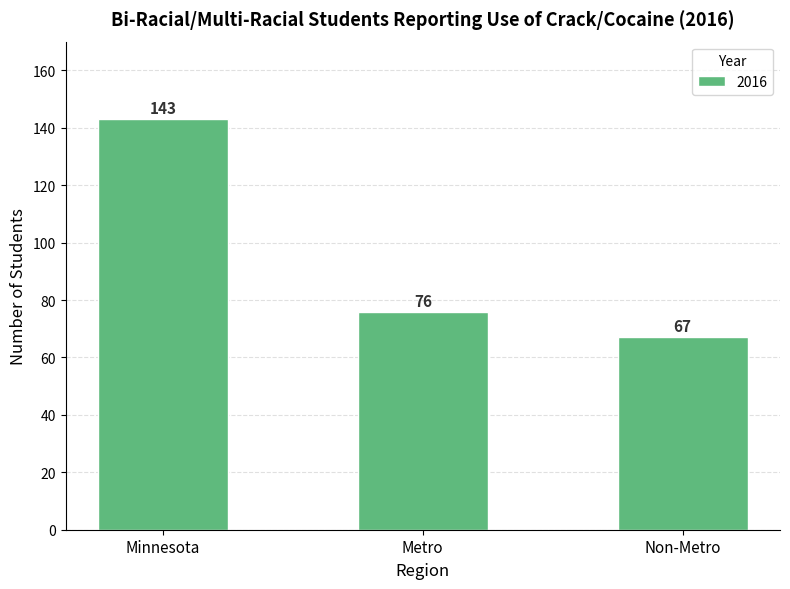

What is the label of the 3rd bar from the right?

Minnesota